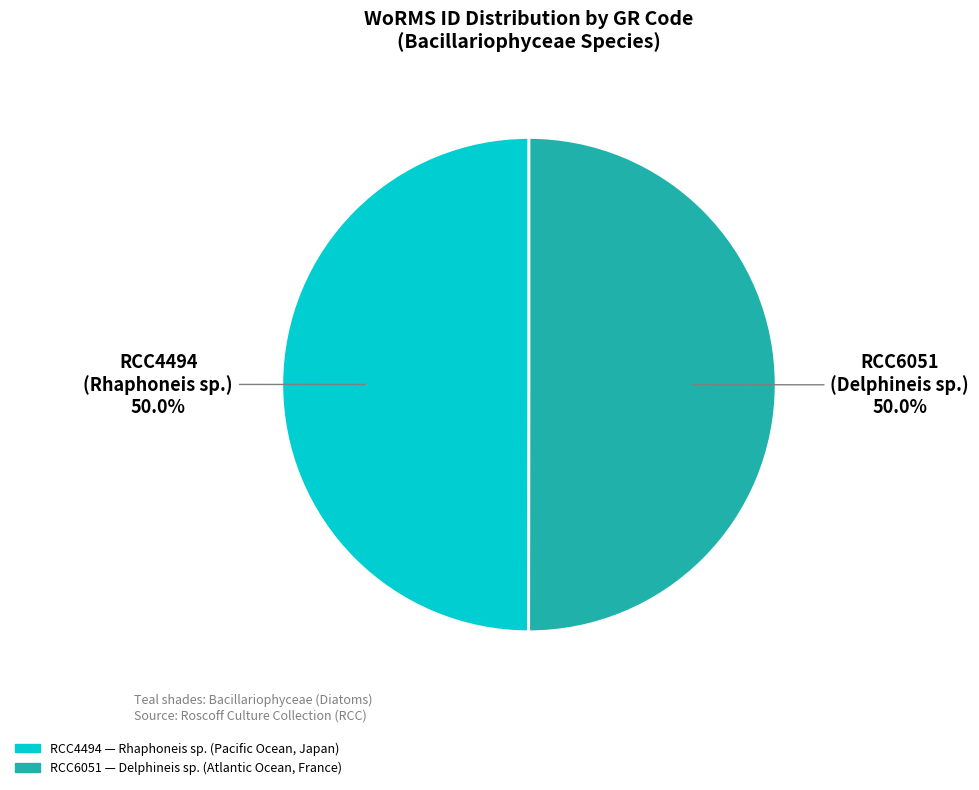

What is the ratio of the value at RCC6051 to the value at RCC4494?

1.0